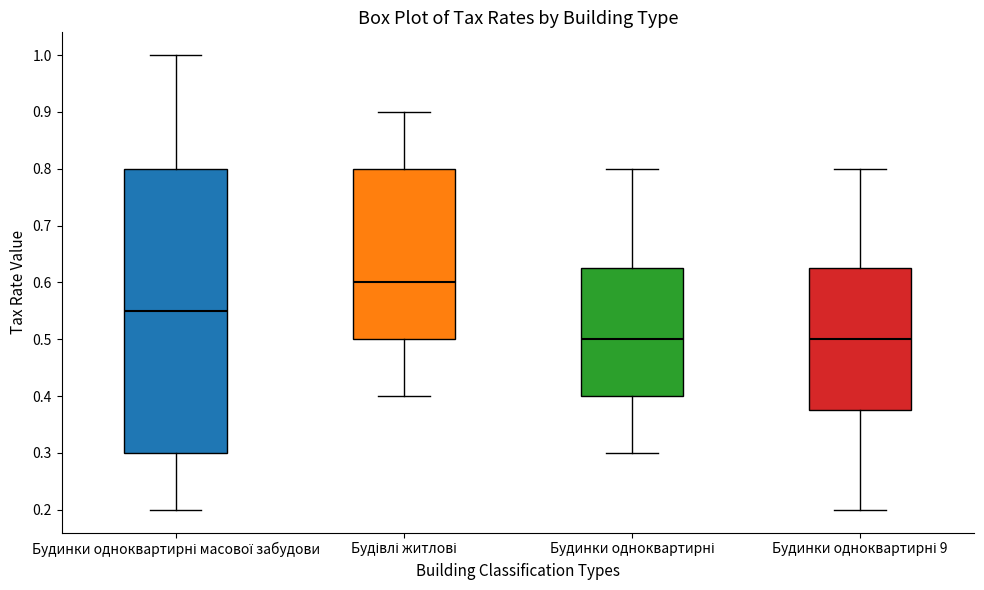

Reading left to right, read every box against the y-axis: the position of its median line, the range the box covers, and the ends of its whiskers. The values are not printed on the chart, so give them approximately, as read against the axis.

Будинки одноквартирні масової забудови: median 0.55, box 0.30 to 0.80, whiskers 0.20 to 1.00
Будівлі житлові: median 0.60, box 0.50 to 0.80, whiskers 0.40 to 0.90
Будинки одноквартирні: median 0.50, box 0.40 to 0.63, whiskers 0.30 to 0.80
Будинки одноквартирні 9: median 0.50, box 0.38 to 0.63, whiskers 0.20 to 0.80